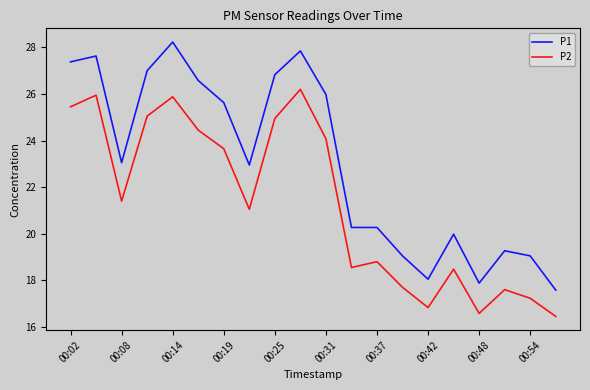

Rank the series by their maximum value, from lowest to highest.

P2, P1